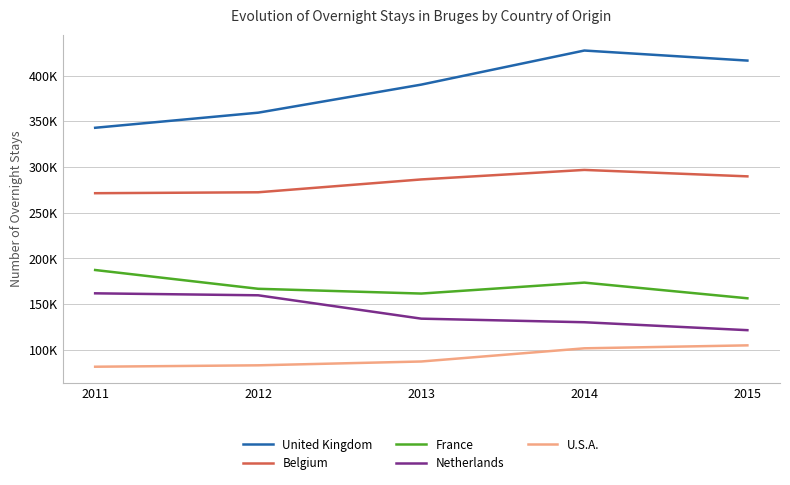

Reading left to right, extract all data points from this chart.

United Kingdom: 2011=342897	2012=359418	2013=390111	2014=427396	2015=416405
Belgium: 2011=271320	2012=272341	2013=286387	2014=296797	2015=289750
France: 2011=187303	2012=166764	2013=161543	2014=173521	2015=156369
Netherlands: 2011=161801	2012=159645	2013=134082	2014=130165	2015=121494
U.S.A.: 2011=81505	2012=83046	2013=87226	2014=101639	2015=104876